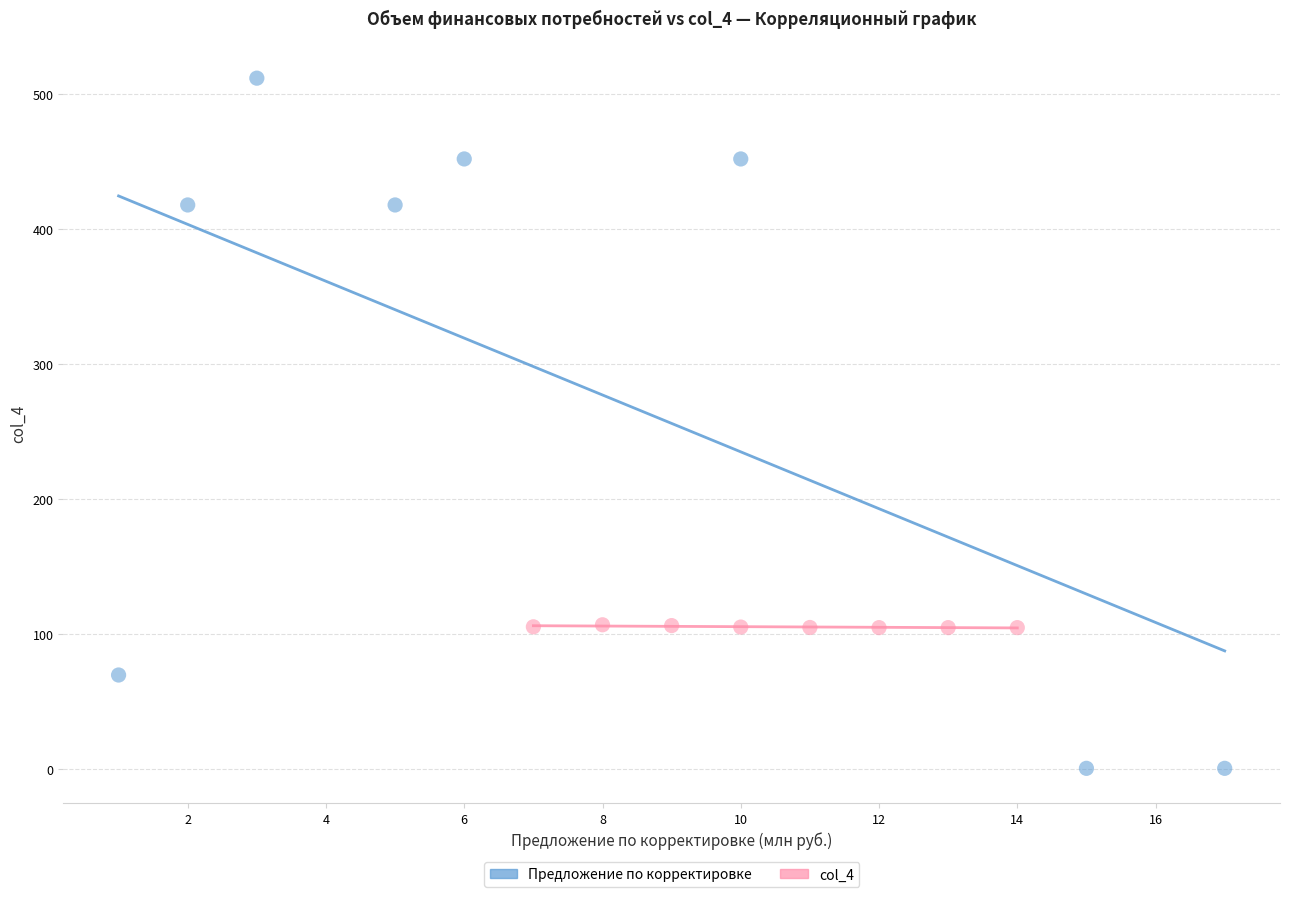

Which series reaches the minimum Y coordinate?

Предложение по корректировке